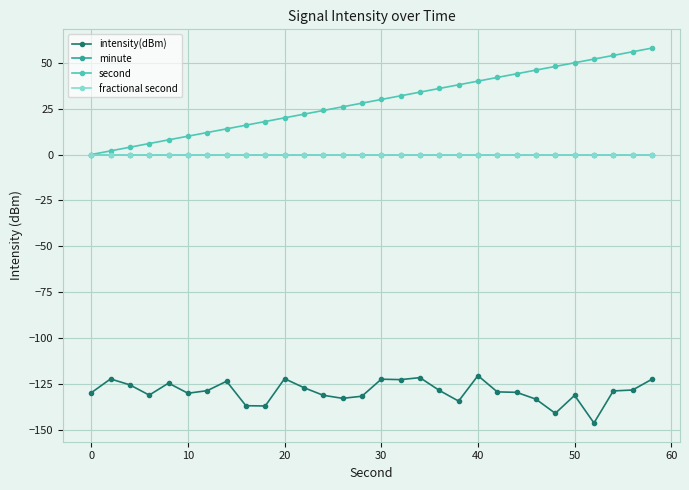

True or false: intensity(dBm) has more than 1 points higher than both neighbors.

True